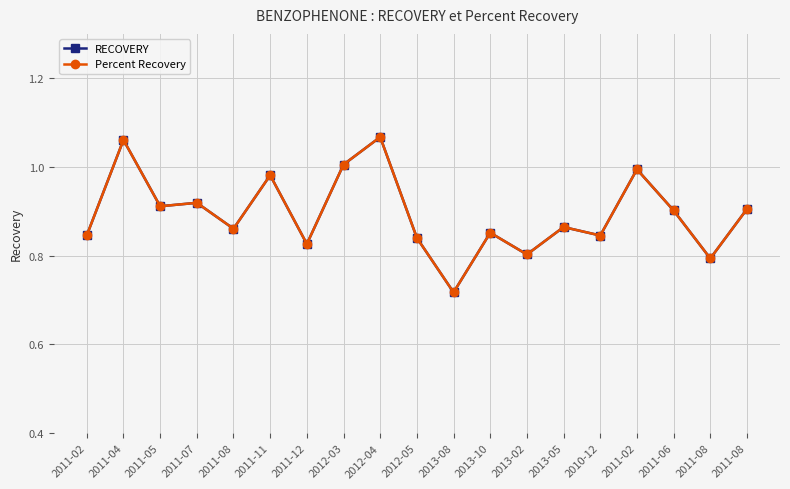

What are all the series names shown in the legend?

RECOVERY, Percent Recovery